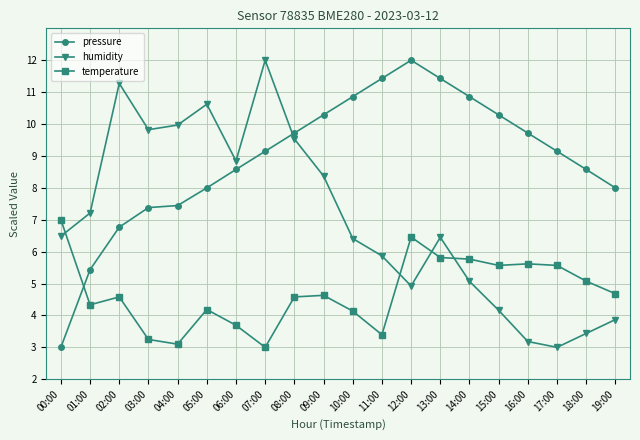

Where is humidity nearest to the value 7?

01:00